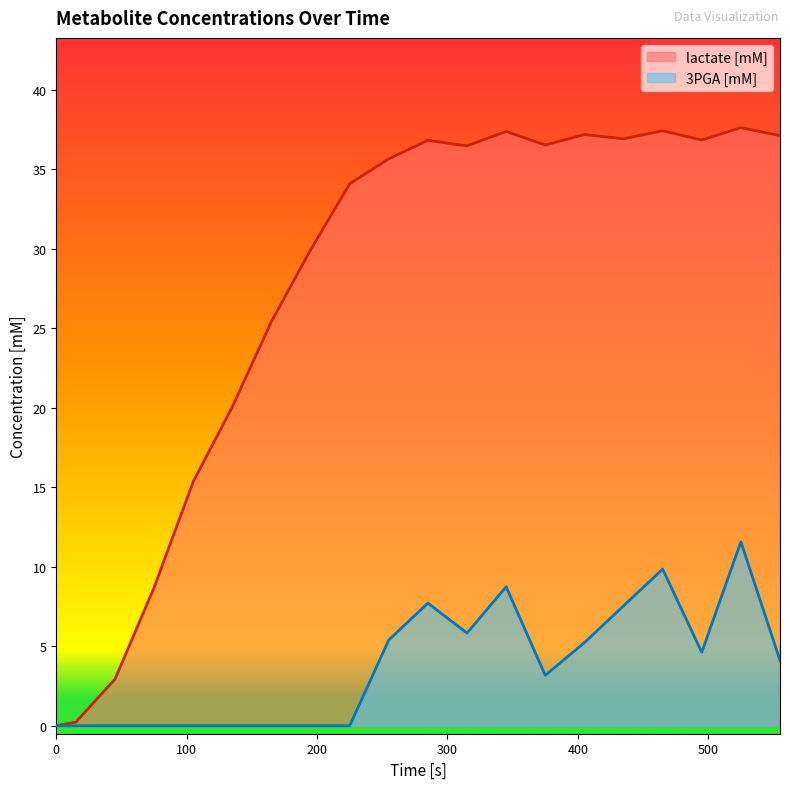

Count the number of categories in the chart.

20